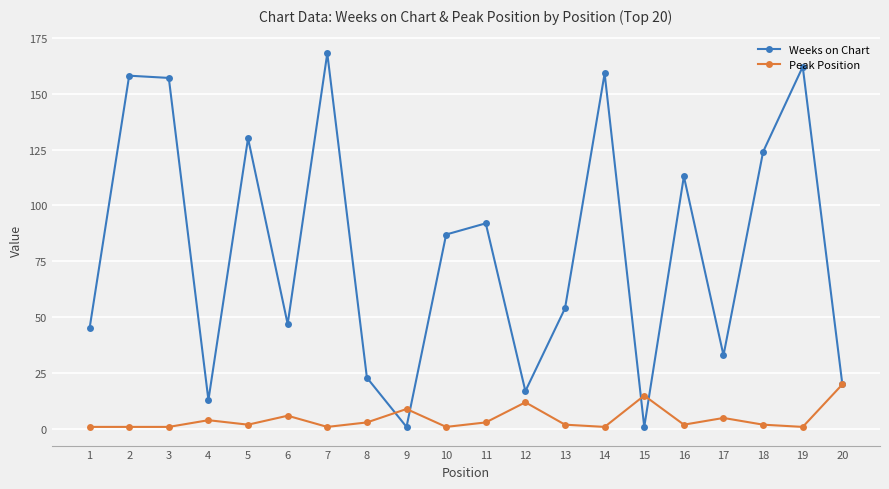

Which series has the largest range (max minus min)?

Weeks on Chart